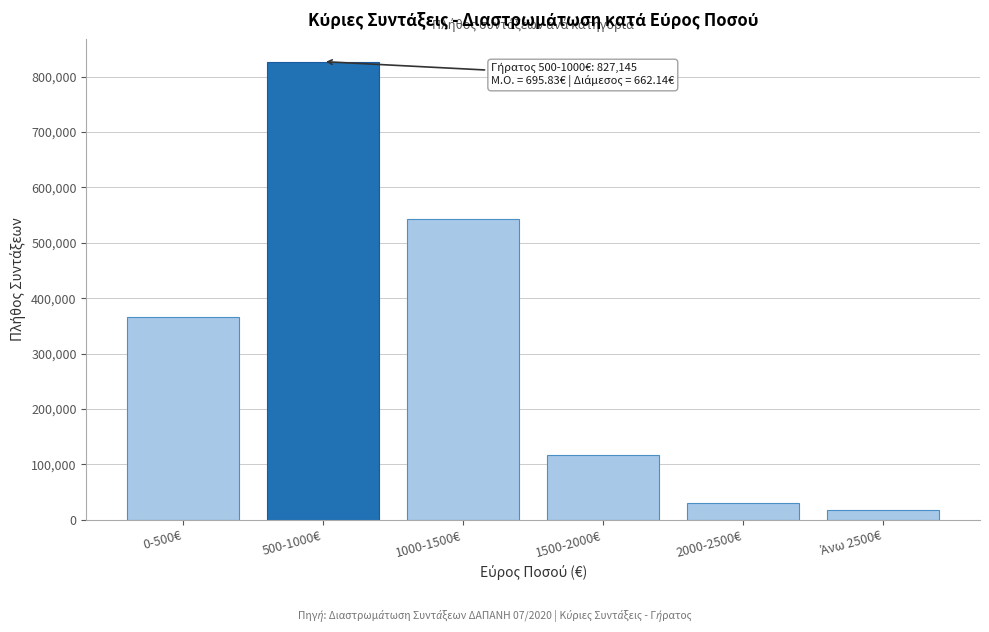

Reading left to right, what are all the values shown in this chart?

365484	827145	543757	117048	29490	16696